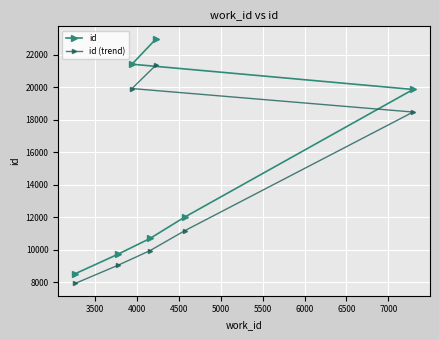

What is the lowest value of the id (trend) series?

7919.0